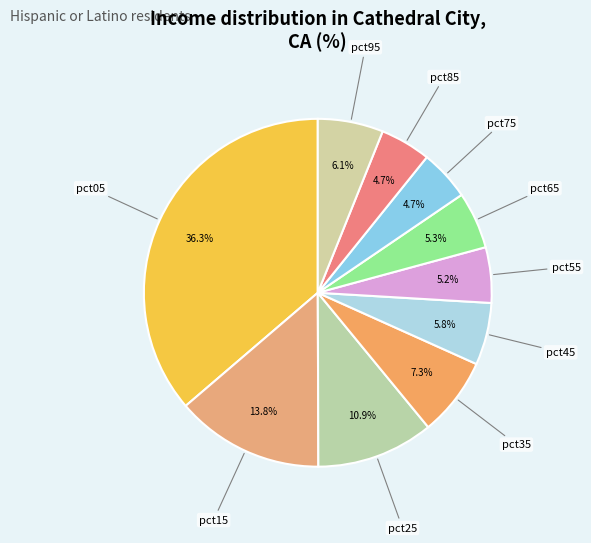

What is the largest slice in the pie chart?

pct05